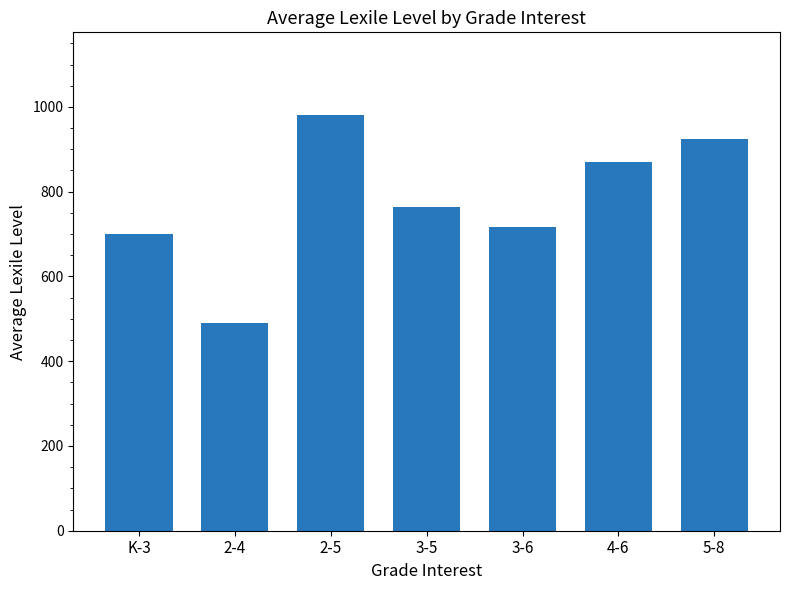

Does the chart contain any negative values?

No